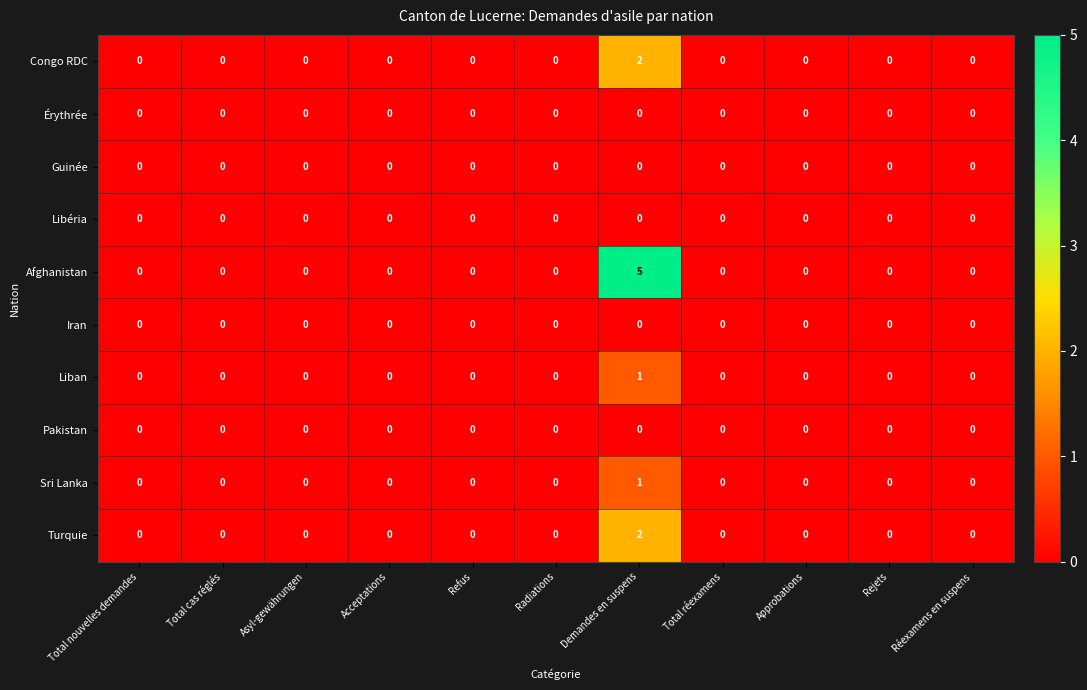

Which category has the highest value in the Congo RDC series?

Demandes en suspens